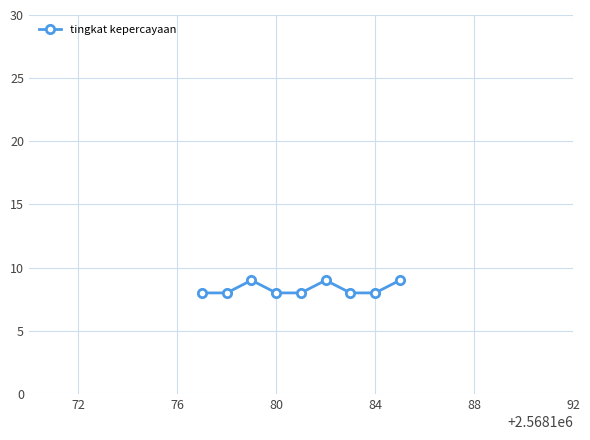

True or false: there are more than 0 points higher than both neighbors.

True